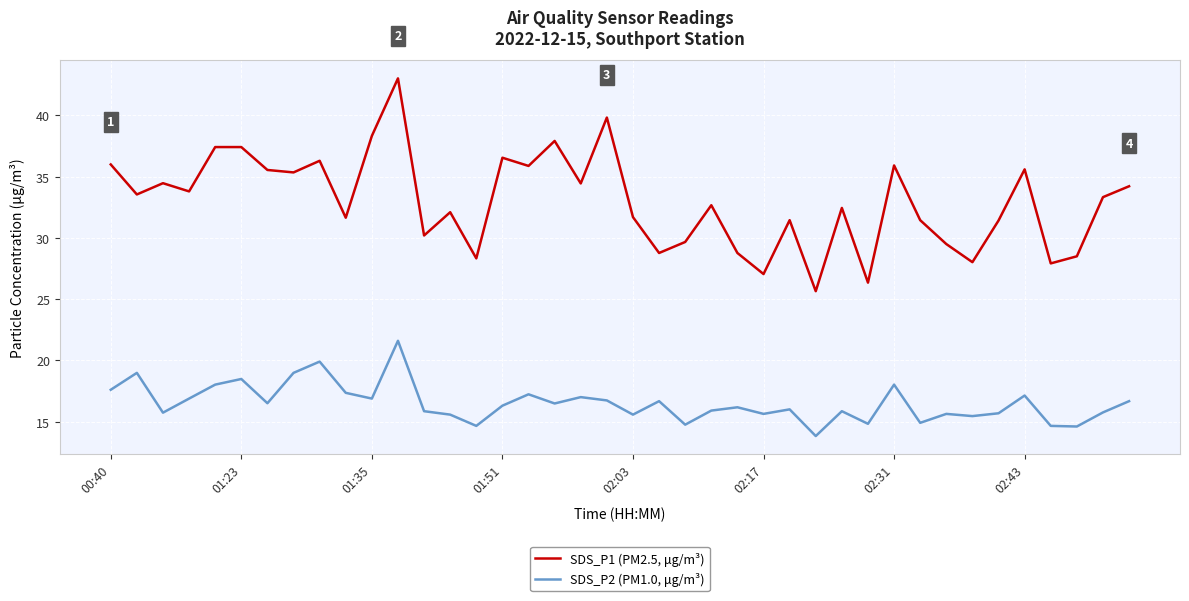

Which series has the largest total across all categories?

SDS_P1 (PM2.5, μg/m³)